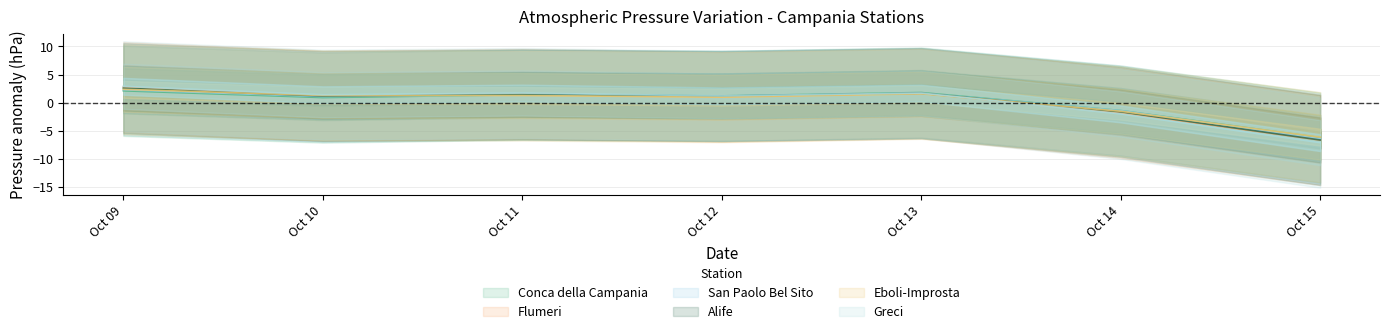

Which series has the largest total across all categories?

Greci